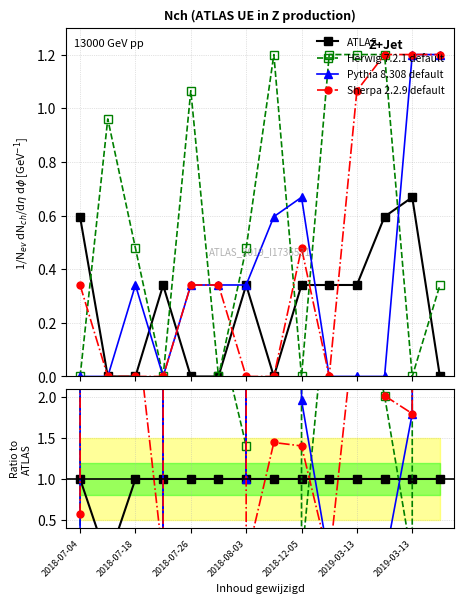

Between 2018-08-03 and 10, which is larger?

2018-08-03